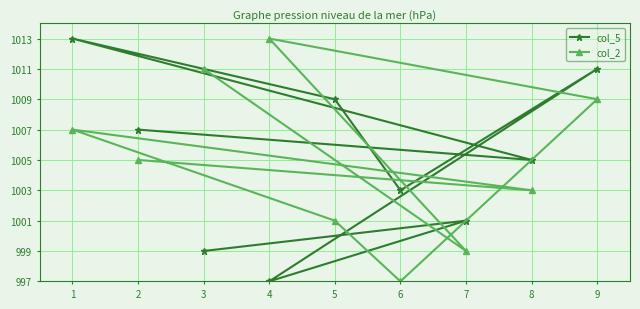

What is the difference between the col_2 values at 2 and 7?

6